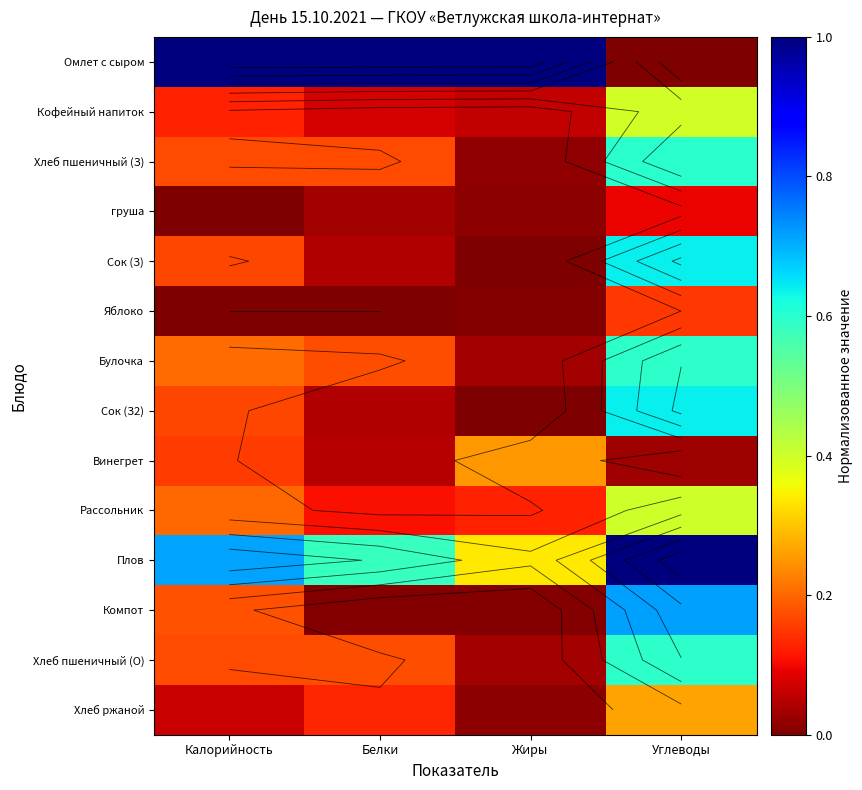

Is it true that Булочка equals 0.2 at Белки?

True